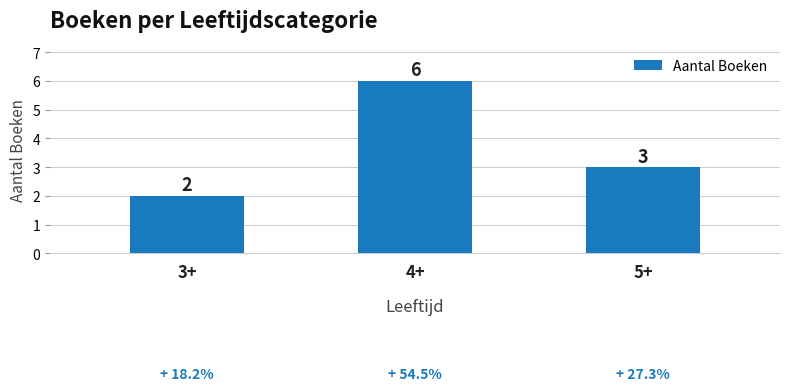

What is the value of the 1st bar from the left?

2